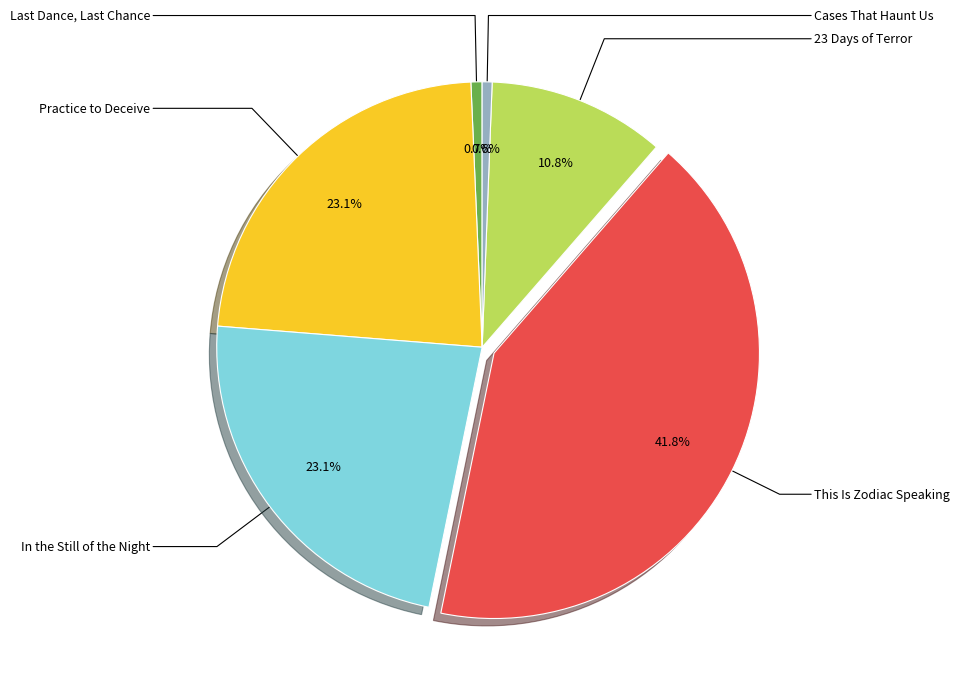

Is there a majority slice in this chart?

No